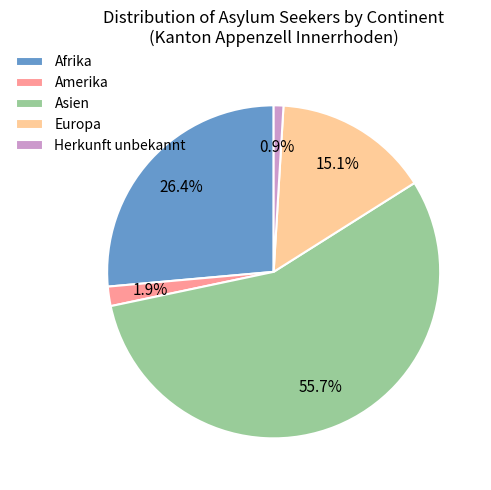

Count the number of slices in the pie.

5